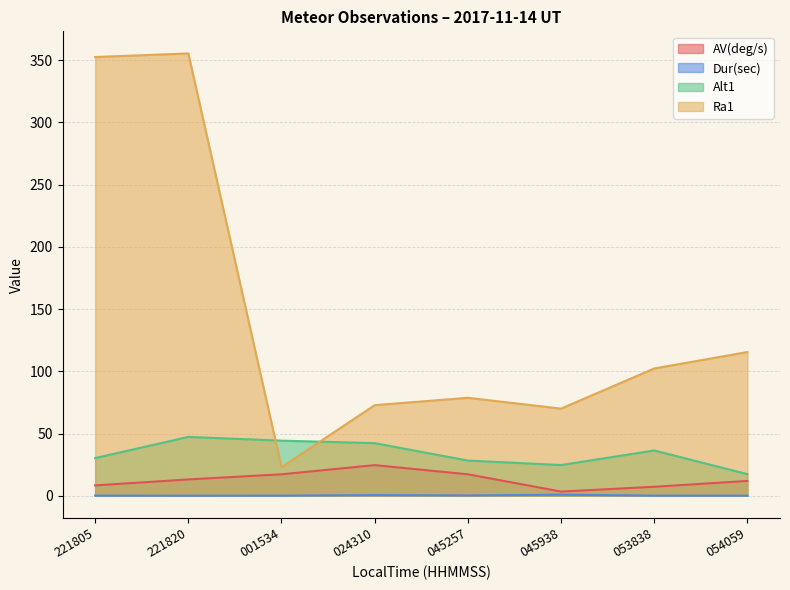

The AV(deg/s) series shows 13.1 at 221820. True or false?

True